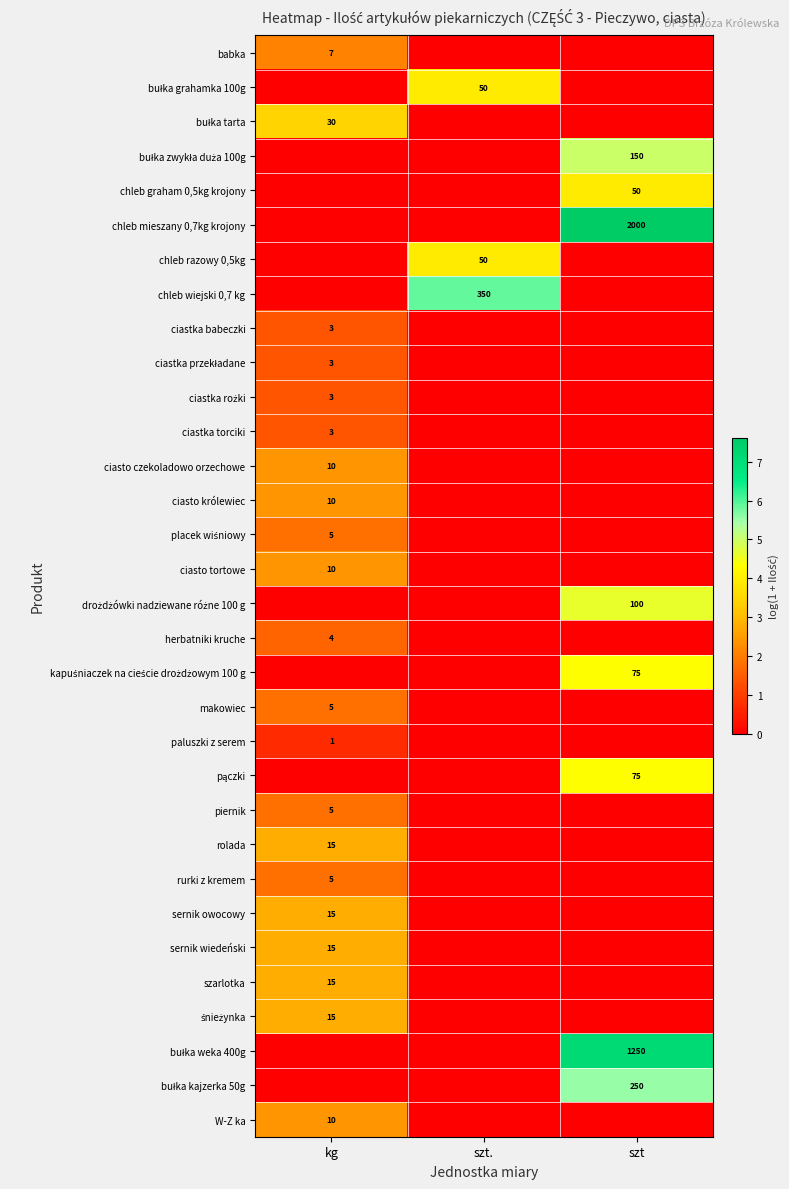

Which series has the largest total across all categories?

chleb mieszany 0,7kg krojony